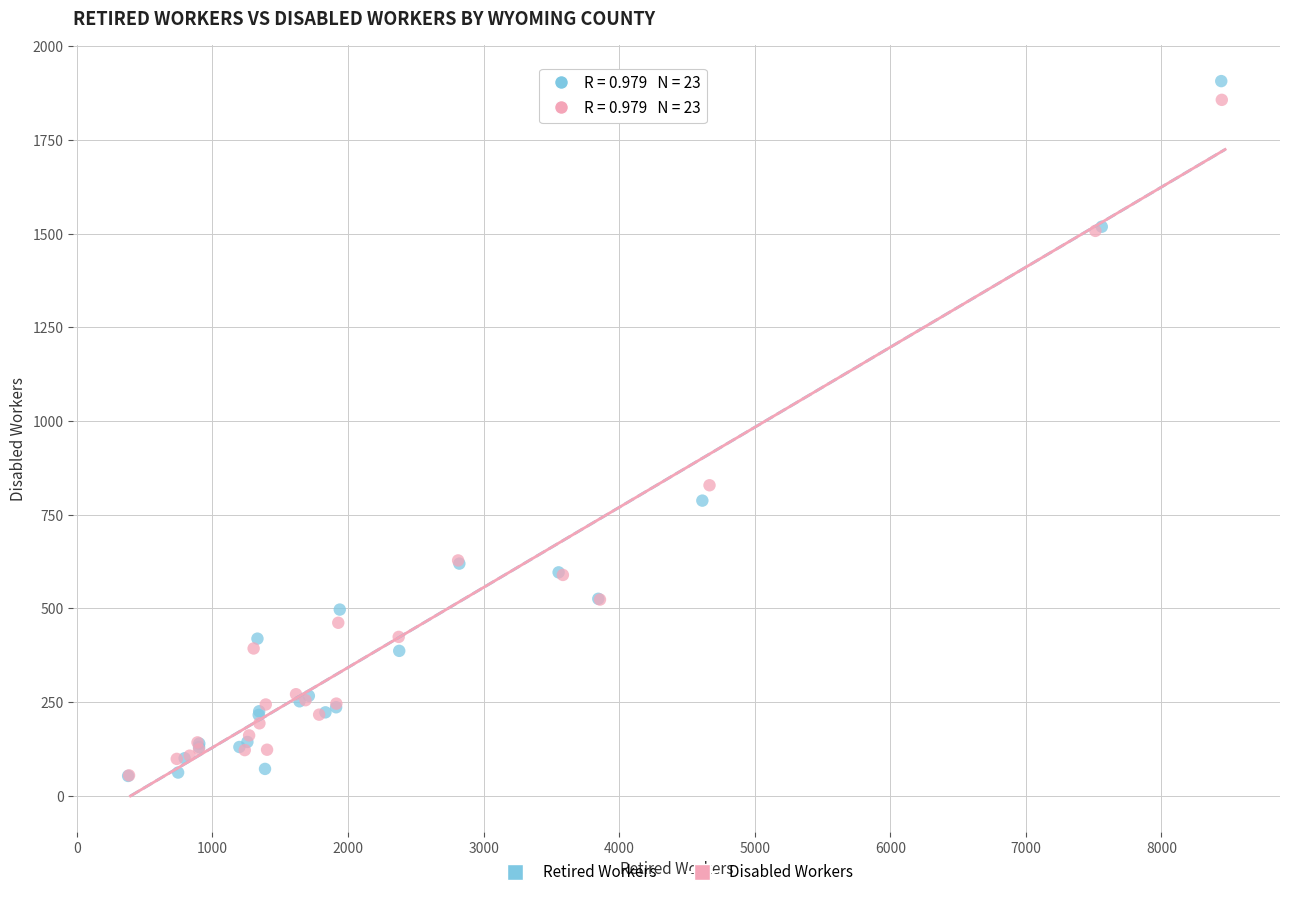

What are all the series names shown in the legend?

Retired Workers, Disabled Workers